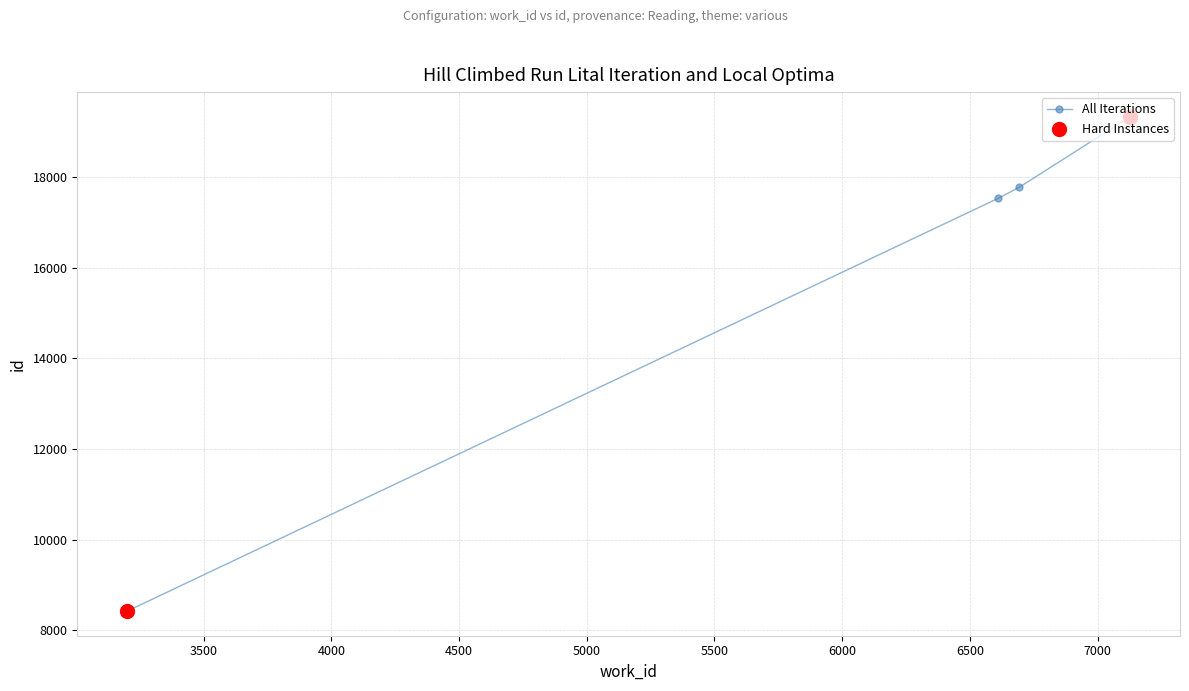

What is the difference between the maximum and minimum values?

10895